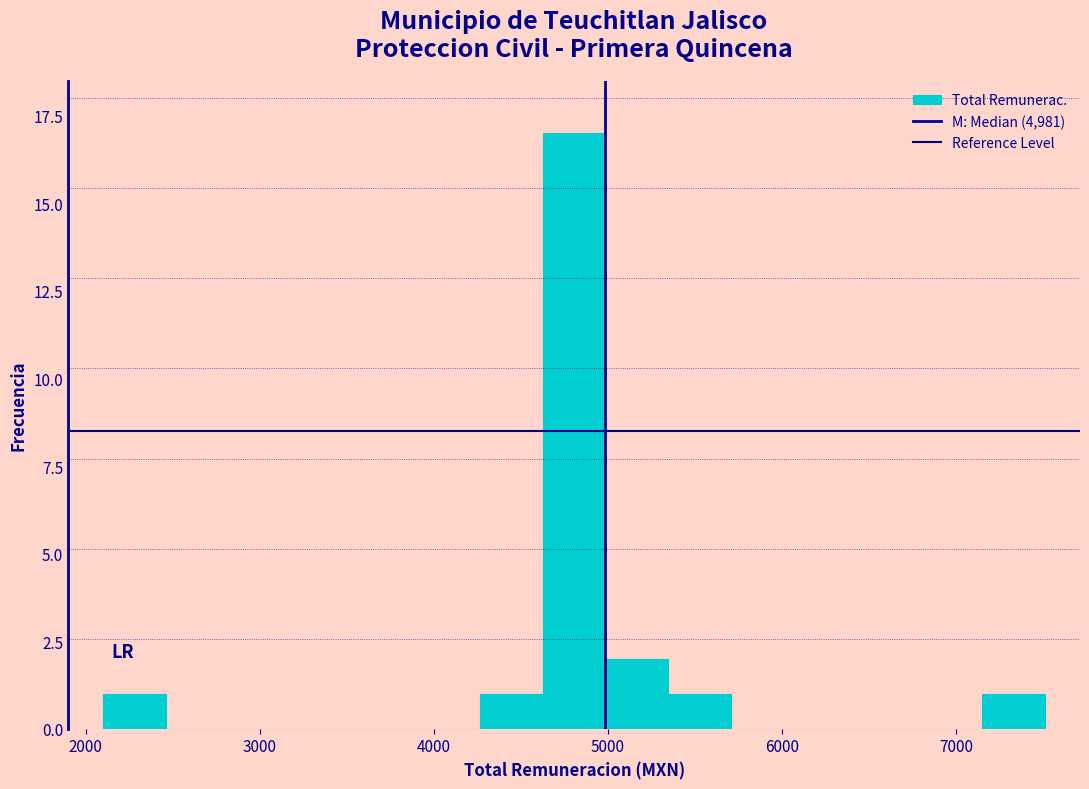

Read against the x-axis, roughly where is the centre of the tallest bar?

4800